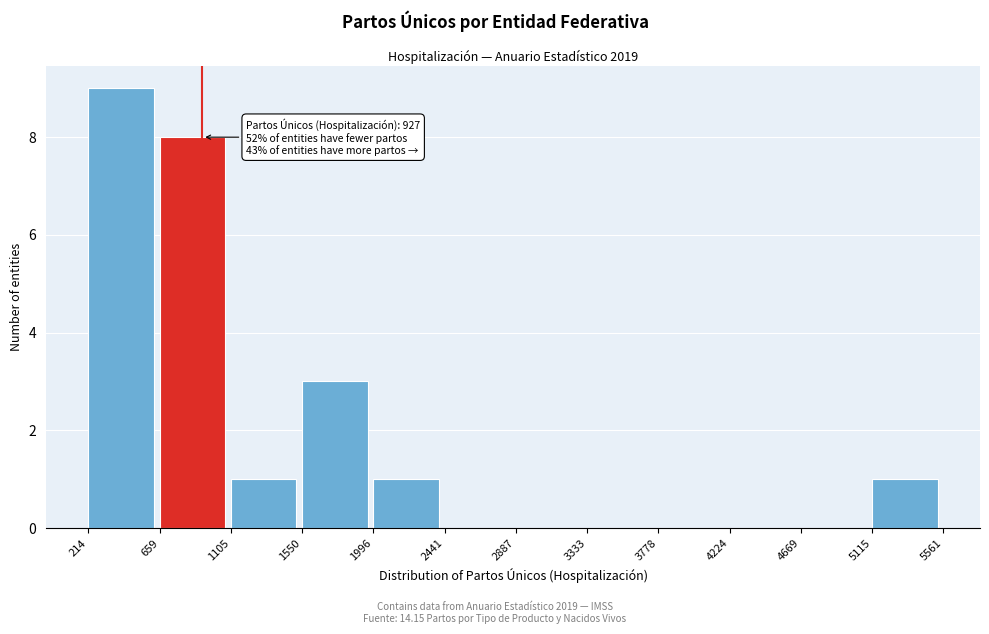

Which range on the x-axis has the tallest bar?

214 to 659